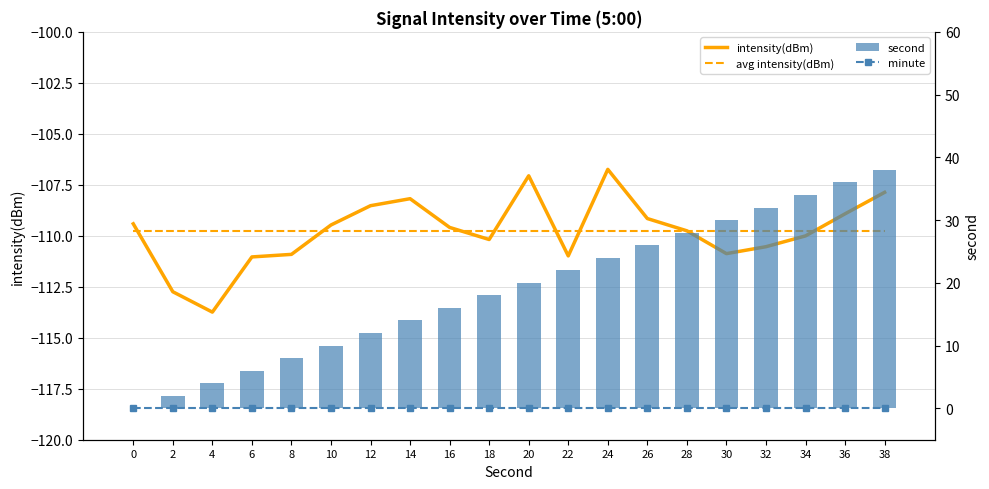

Where is intensity(dBm) nearest to the value -110?

34